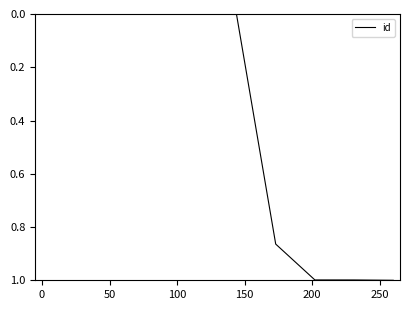

What is the greatest value displayed?

1.0